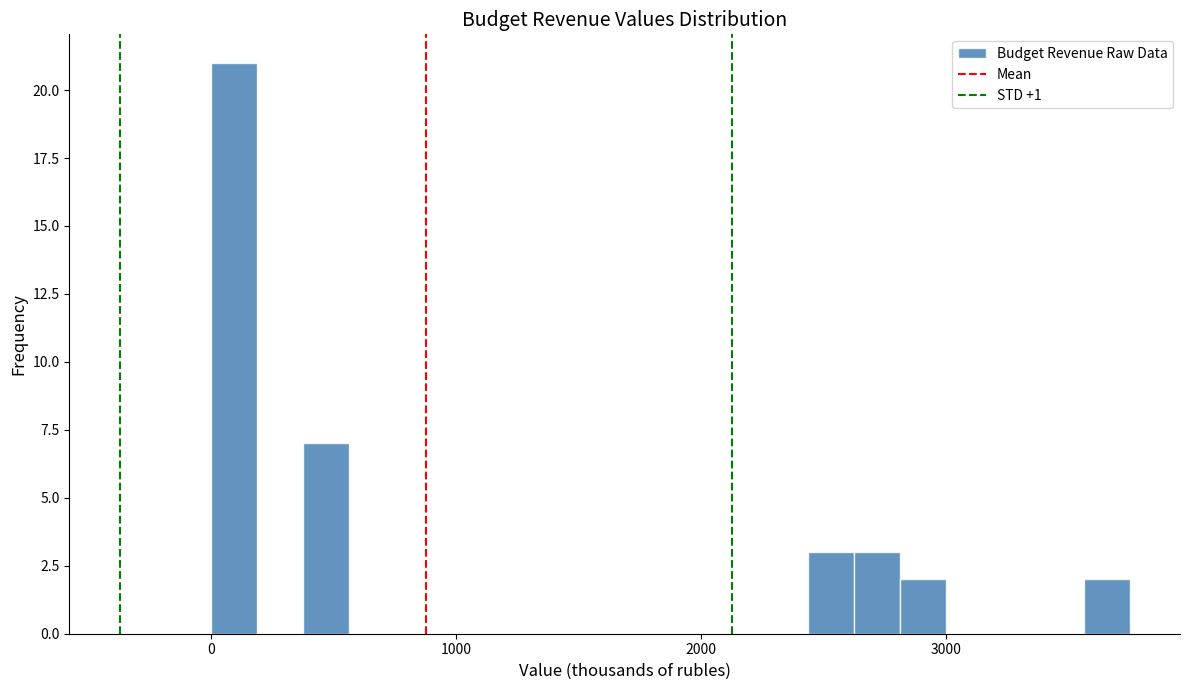

Read against the x-axis, roughly where is the centre of the tallest bar?

100